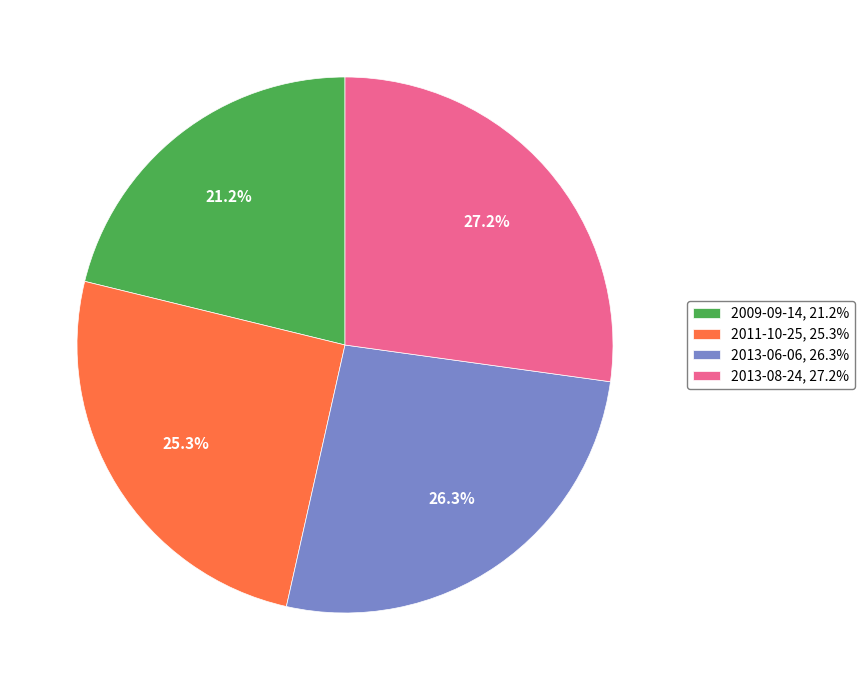

Which category has the biggest portion of the pie?

2013-08-24